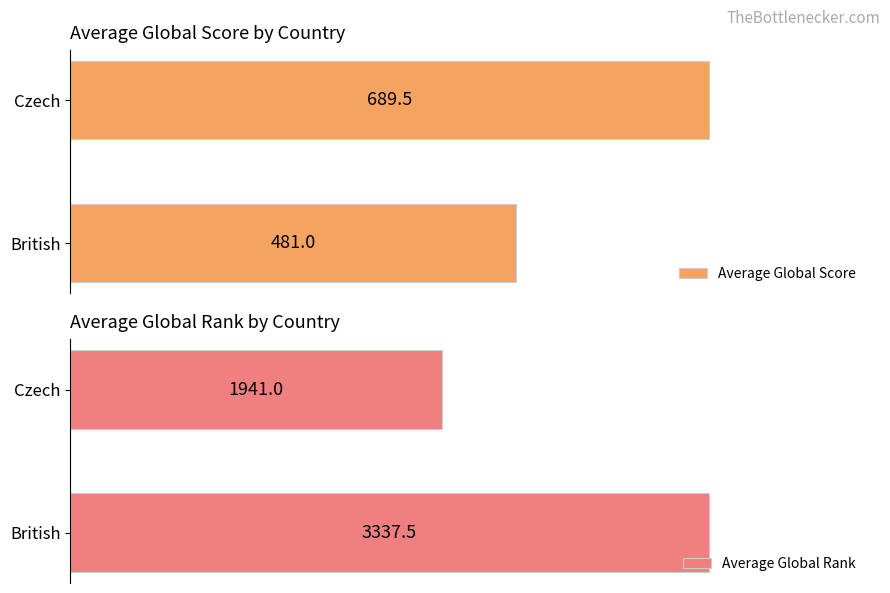

How many bars are there in total?

4